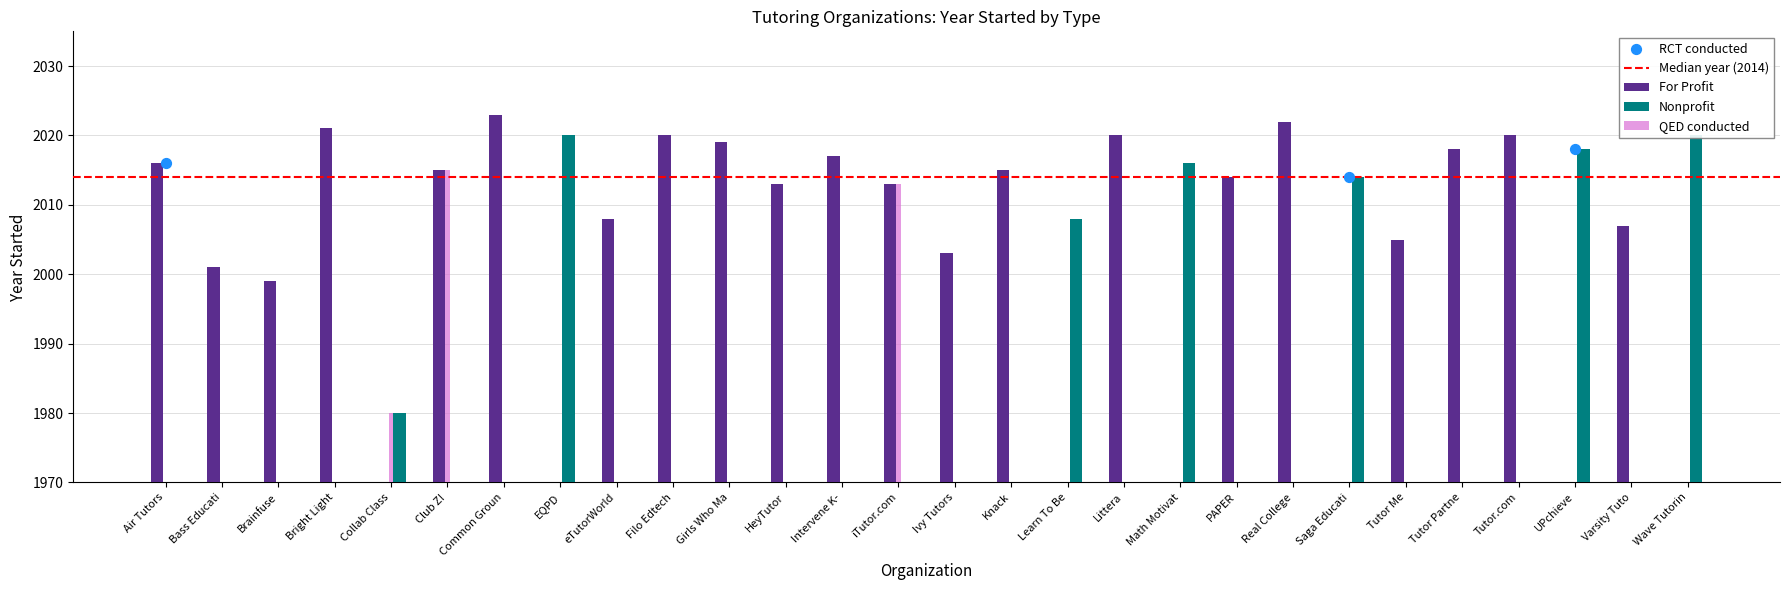

What is the total value across all series at 25?

2021